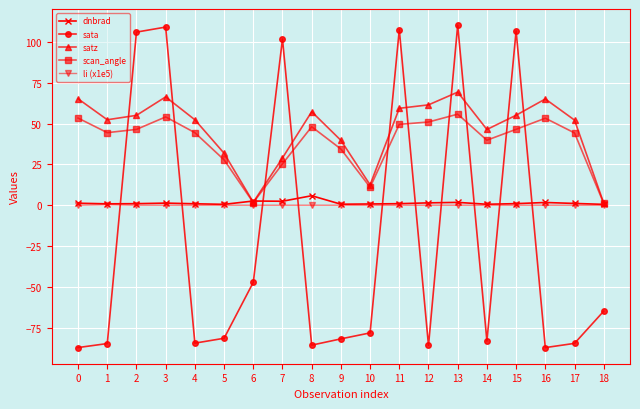

In sata, how many points are lower than both neighbors (excluding endpoints)?

5